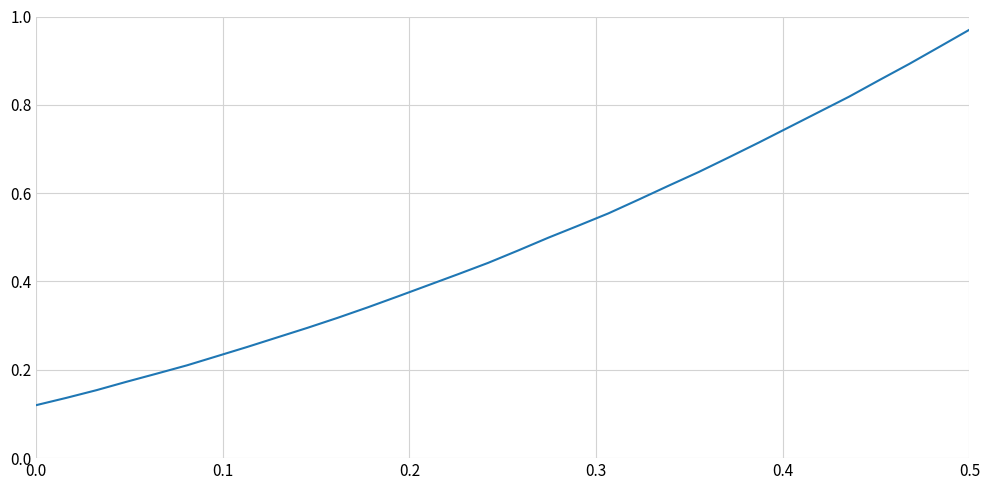

How many series are shown in this chart?

1